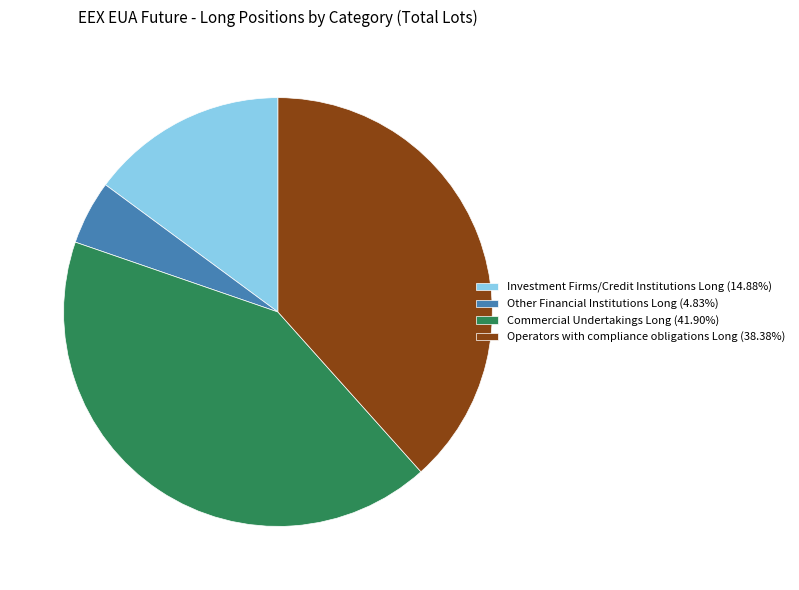

Do Commercial Undertakings Long (41.90%) and Operators with compliance obligations Long (38.38%) together represent more than half of the pie?

Yes